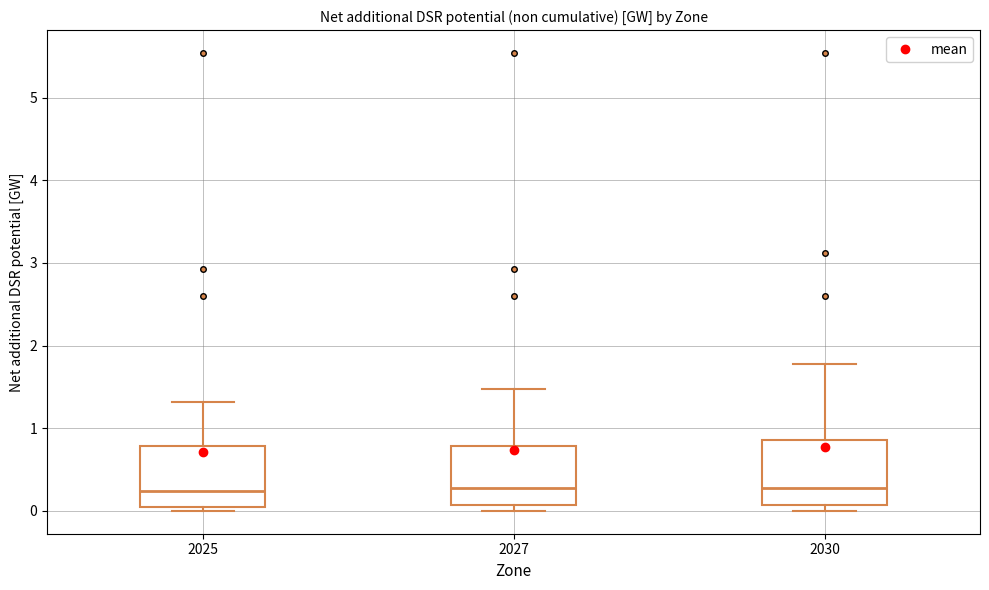

Reading left to right, transcribe this box plot: for each box, give where its median line is, the range the box spans, and where its two whiskers end, as read against the y-axis. The values are not printed on the chart, so give them approximately, as read against the axis.

2025: median 0.2, box 0.0 to 0.8, whiskers 0.0 (just below the box's lower edge) to 1.3
2027: median 0.3, box 0.1 to 0.8, whiskers 0.0 to 1.5
2030: median 0.3, box 0.1 to 0.9, whiskers 0.0 to 1.8